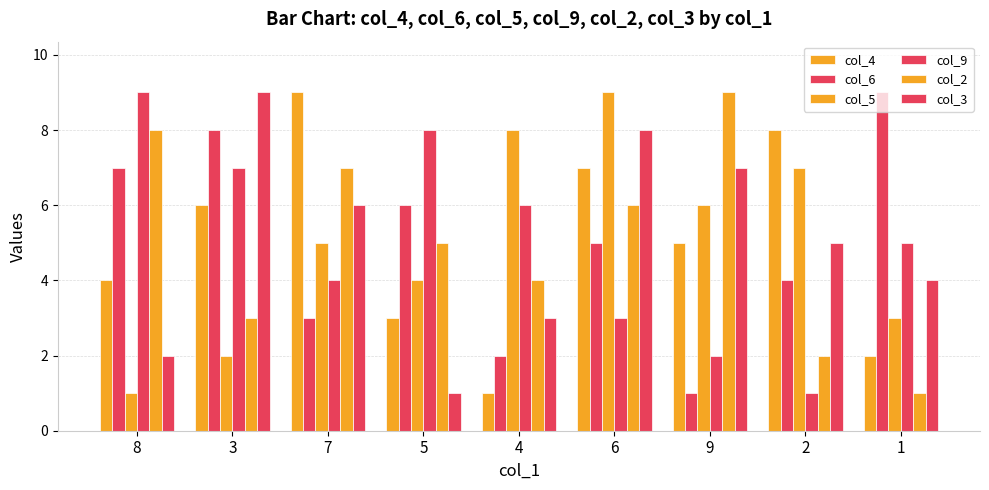

List the series in order of their peak value, highest first.

col_4, col_6, col_5, col_9, col_2, col_3